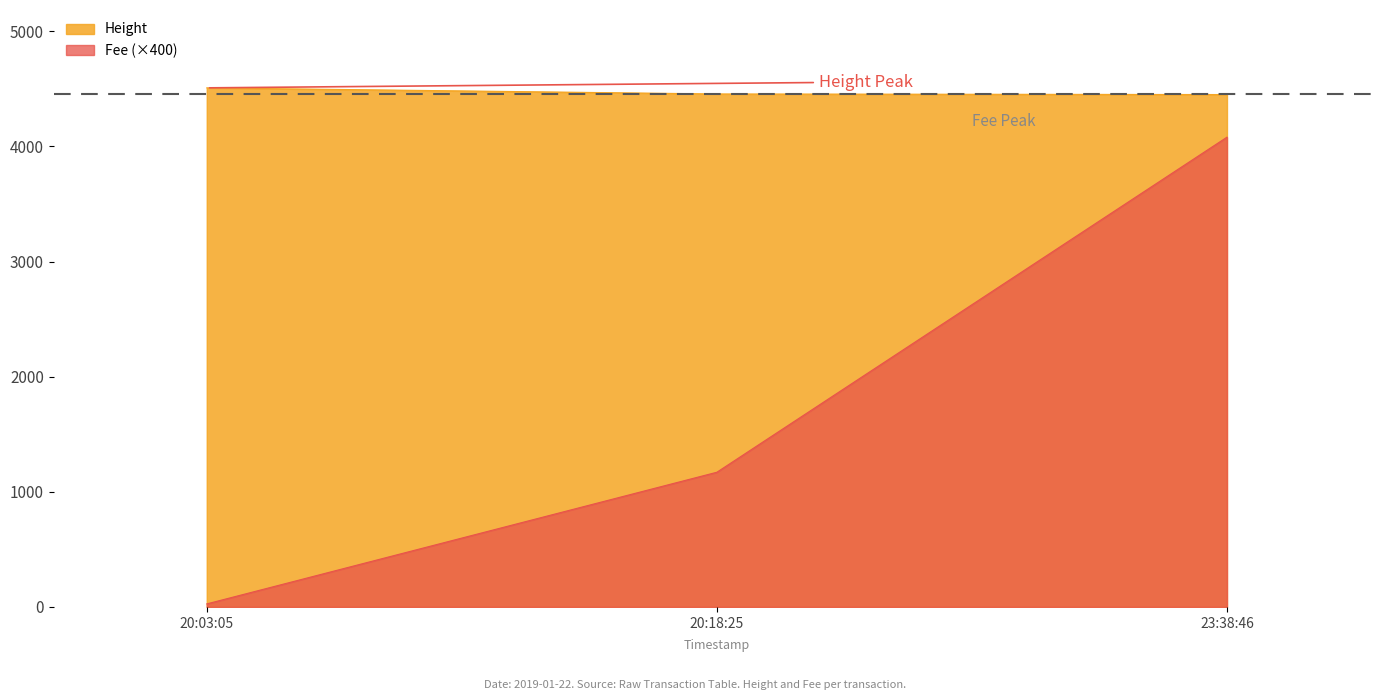

What is the total value across all series at 20:03:05?

4535.5